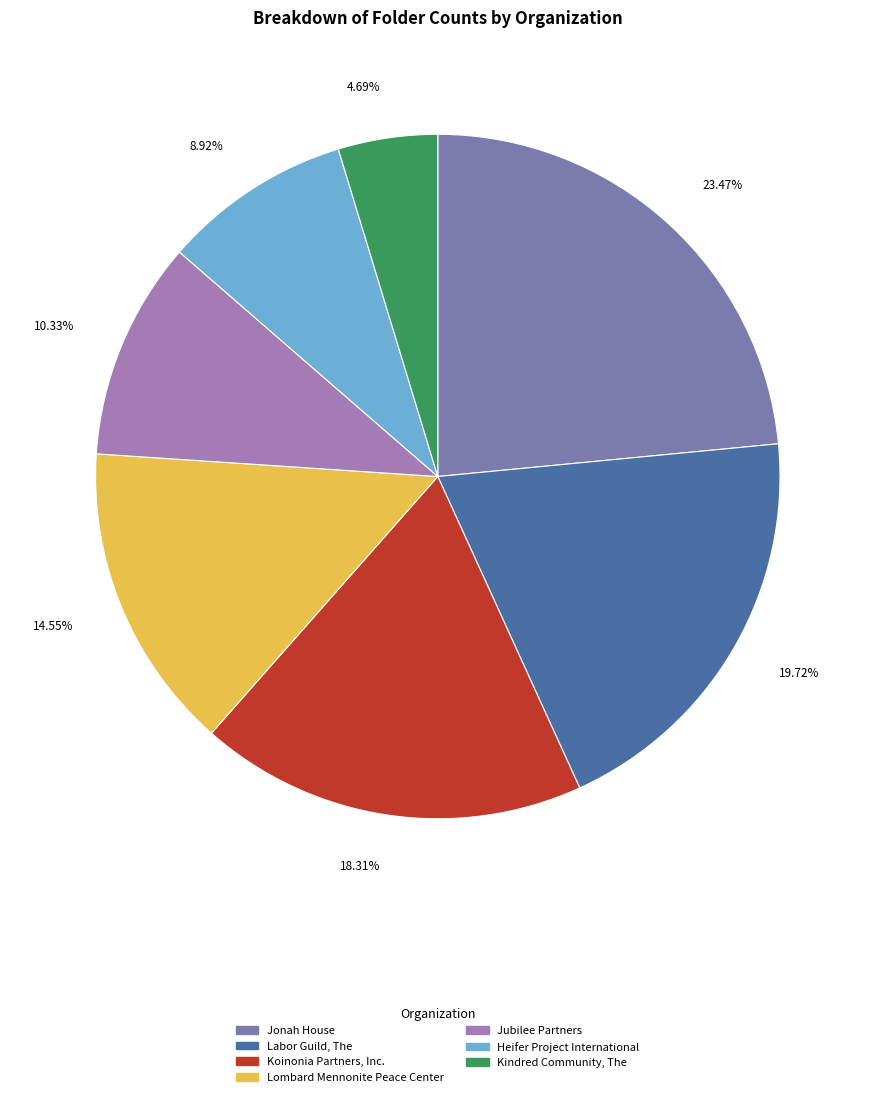

Which category has the smallest portion of the pie?

Kindred Community, The